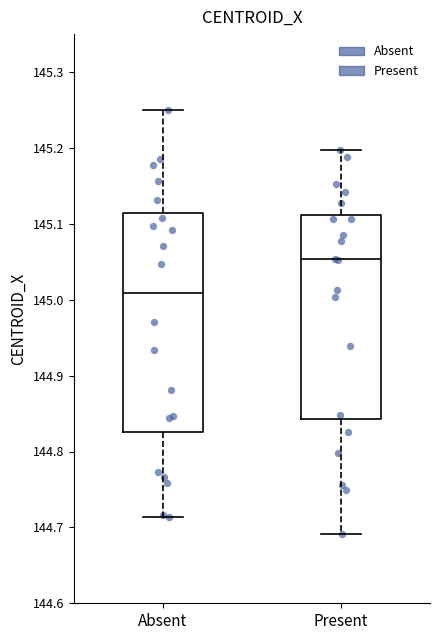

Where does the upper whisker of the box for Present end on the y-axis? The values are not printed on the chart, so give them approximately, as read against the axis.

145.20